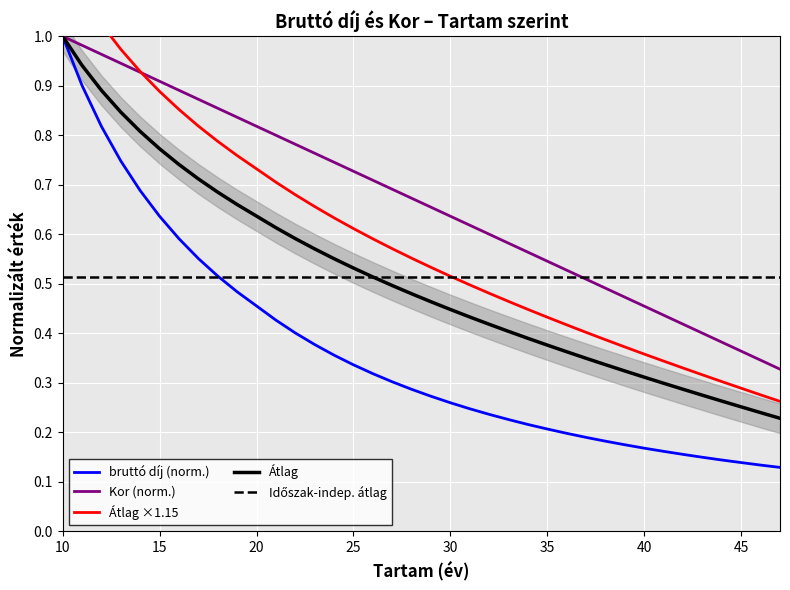

Which category has the highest value in the bruttó díj (norm.) series?

10